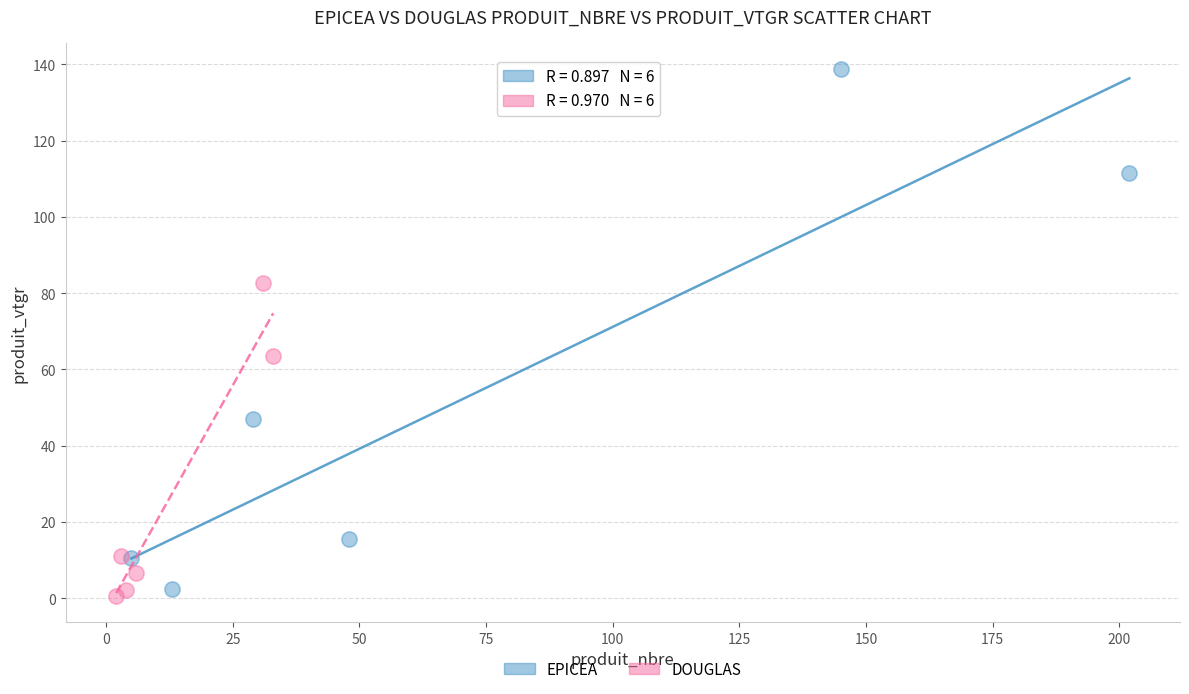

Which series has the widest spread of Y values?

EPICEA